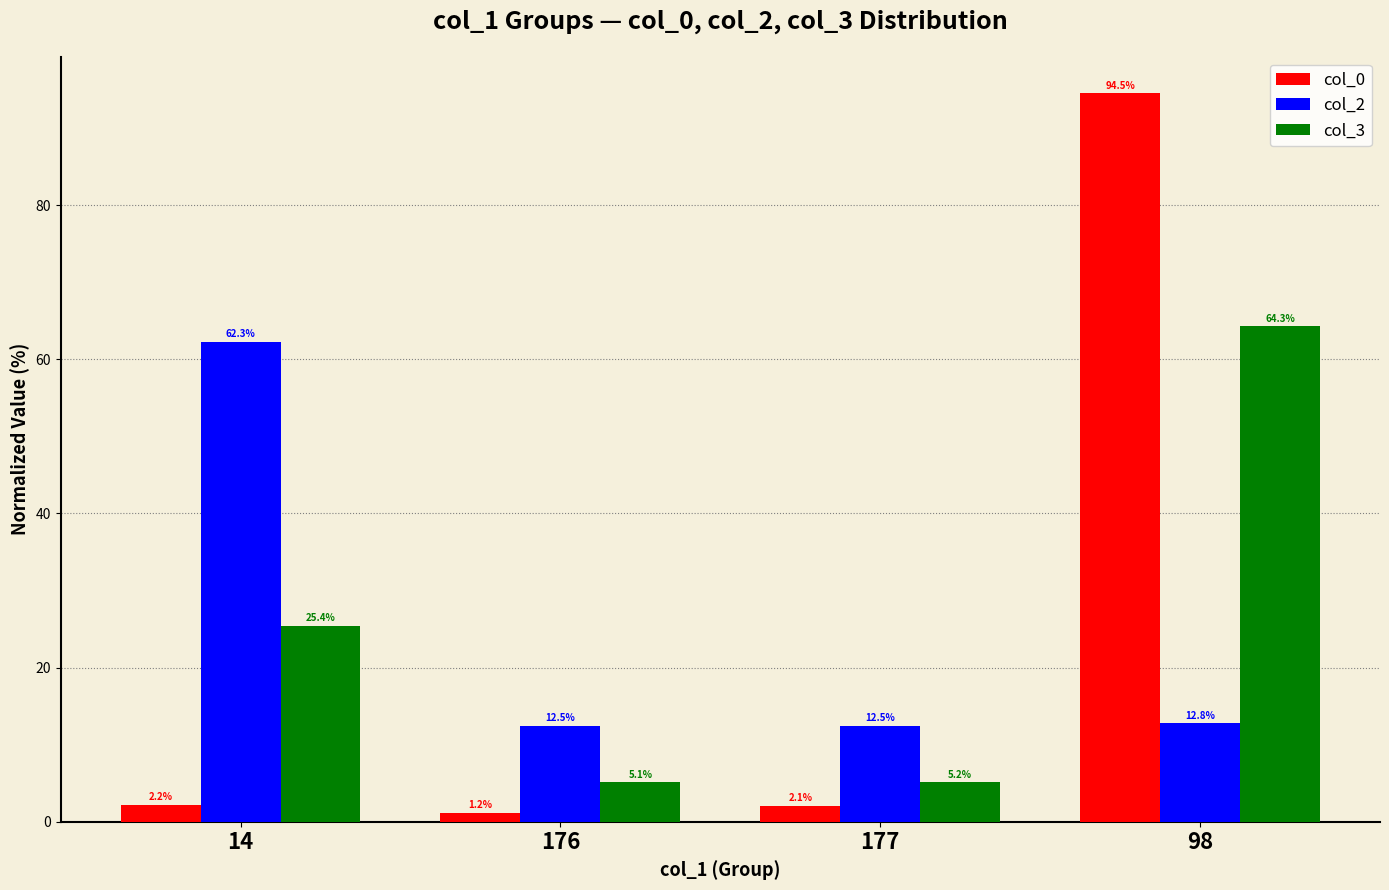

Does the chart contain any negative values?

No